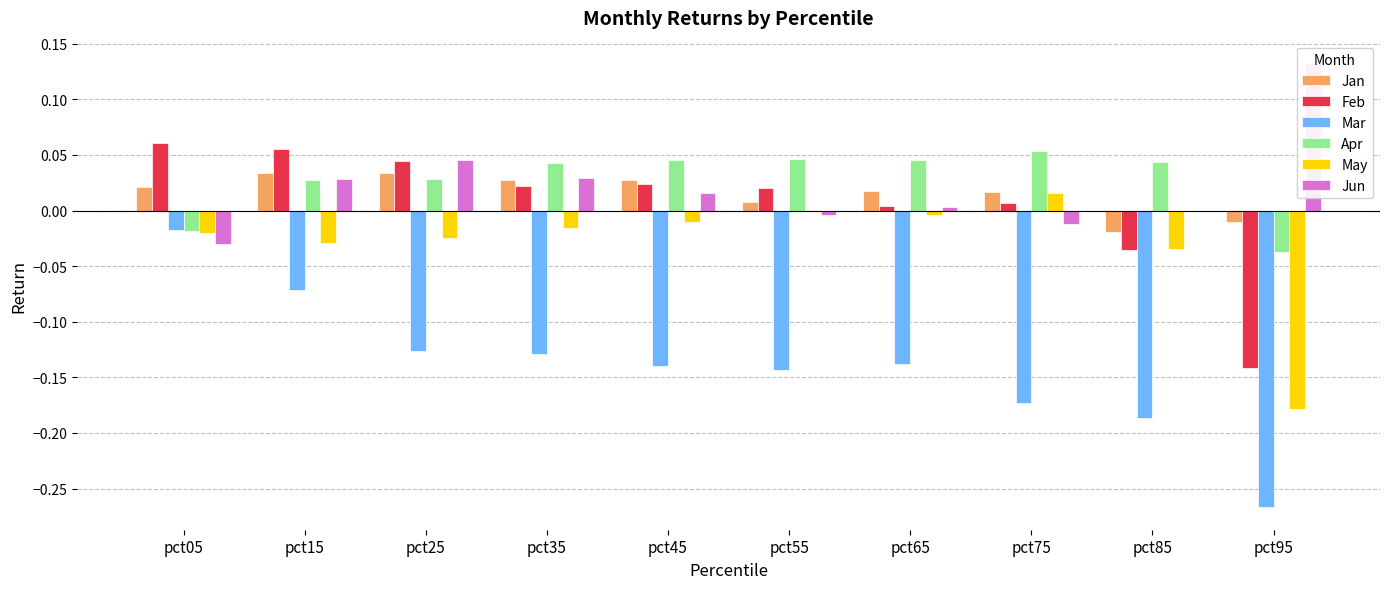

Reading left to right, list all the values displayed in this chart.

Jan: pct05=0.0	pct15=0.0	pct25=0.0	pct35=0.0	pct45=0.0	pct55=0.0	pct65=0.0	pct75=0.0	pct85=-0.0	pct95=-0.0
Feb: pct05=0.1	pct15=0.1	pct25=0.0	pct35=0.0	pct45=0.0	pct55=0.0	pct65=0.0	pct75=0.0	pct85=-0.0	pct95=-0.1
Mar: pct05=-0.0	pct15=-0.1	pct25=-0.1	pct35=-0.1	pct45=-0.1	pct55=-0.1	pct65=-0.1	pct75=-0.2	pct85=-0.2	pct95=-0.3
Apr: pct05=-0.0	pct15=0.0	pct25=0.0	pct35=0.0	pct45=0.0	pct55=0.0	pct65=0.0	pct75=0.1	pct85=0.0	pct95=-0.0
May: pct05=-0.0	pct15=-0.0	pct25=-0.0	pct35=-0.0	pct45=-0.0	pct55=0.0	pct65=-0.0	pct75=0.0	pct85=-0.0	pct95=-0.2
Jun: pct05=-0.0	pct15=0.0	pct25=0.0	pct35=0.0	pct45=0.0	pct55=-0.0	pct65=0.0	pct75=-0.0	pct85=-0.0	pct95=0.1